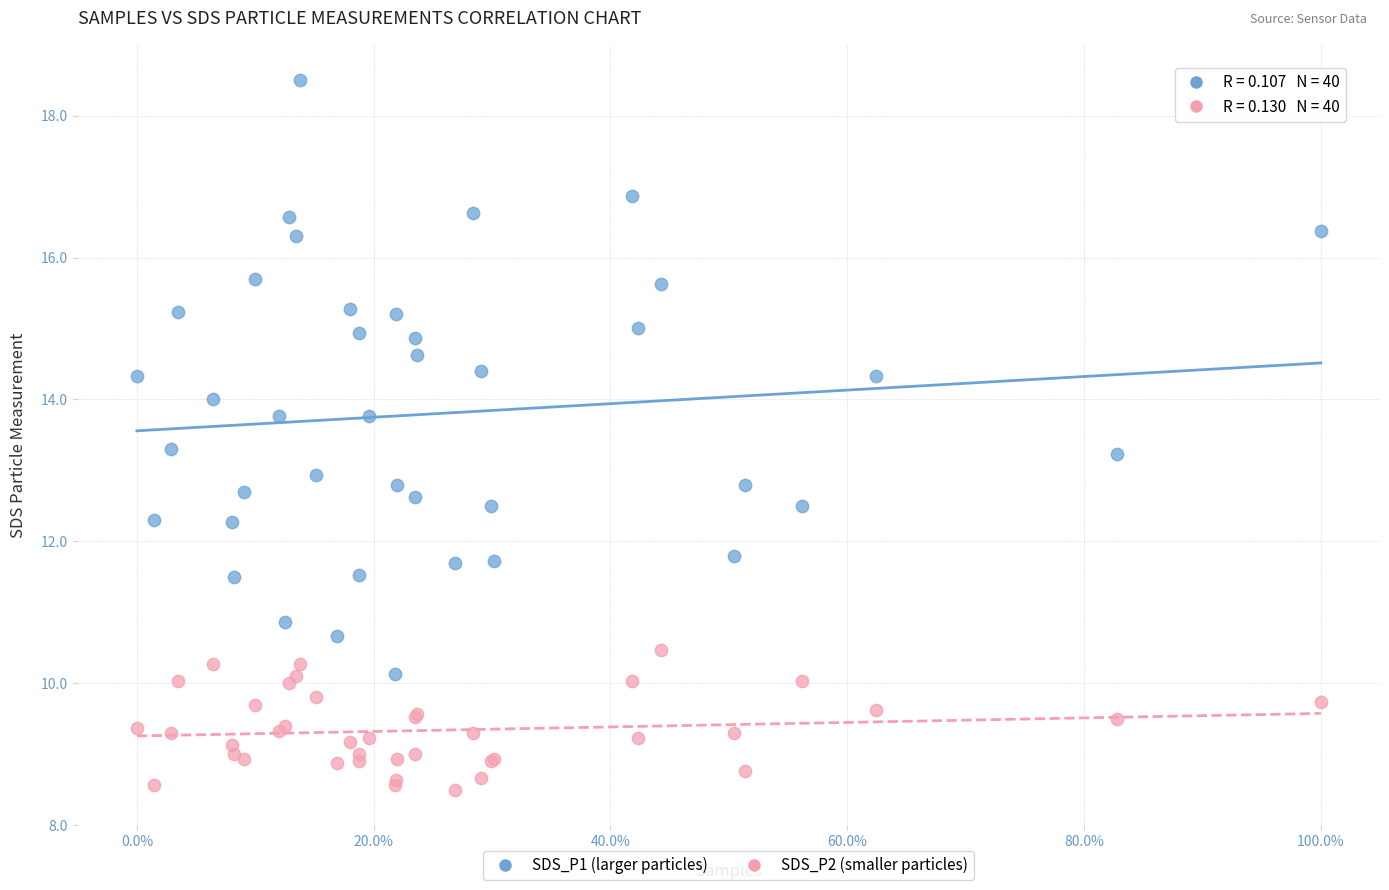

Which series contains the highest Y value?

SDS_P1 (larger particles)